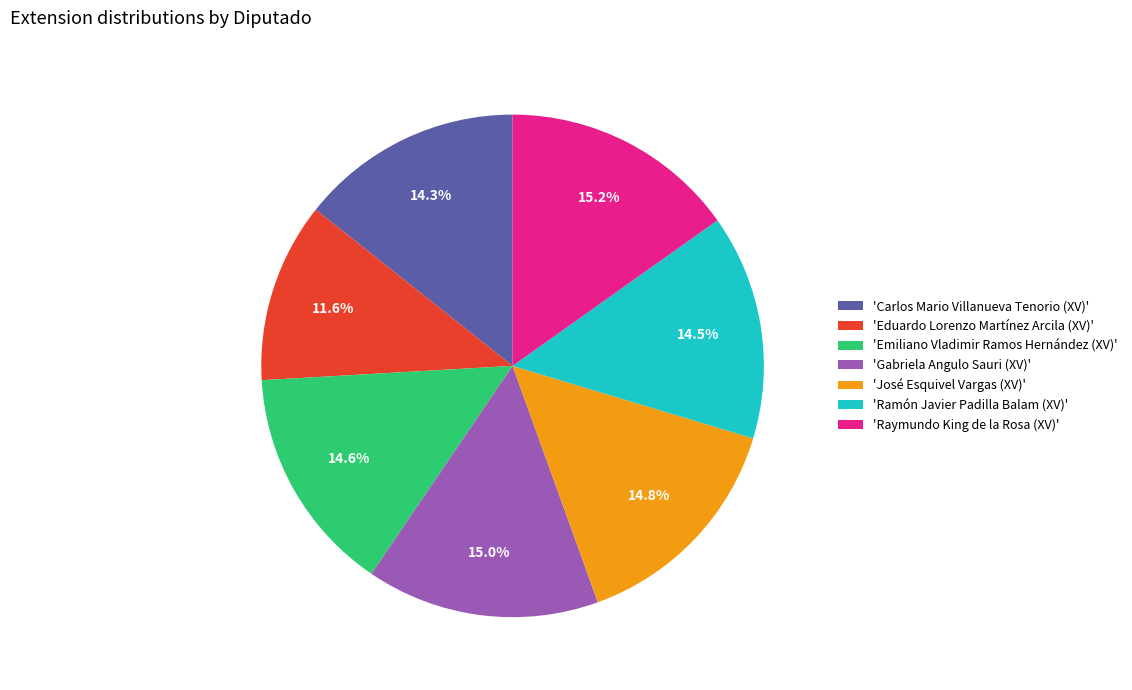

Approximately how many times larger is the value at 'Emiliano Vladimir Ramos Hernández (XV)' compared to 'Eduardo Lorenzo Martínez Arcila (XV)'?

1.3